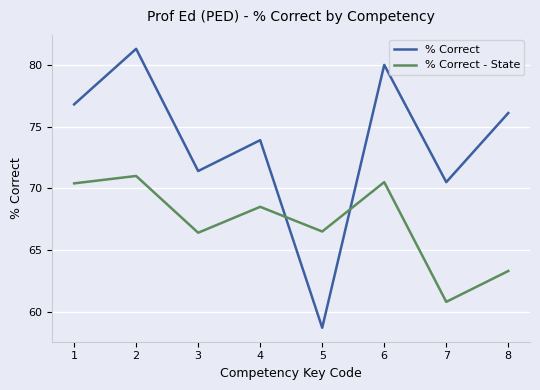

At which label is % Correct closest to 70?

7